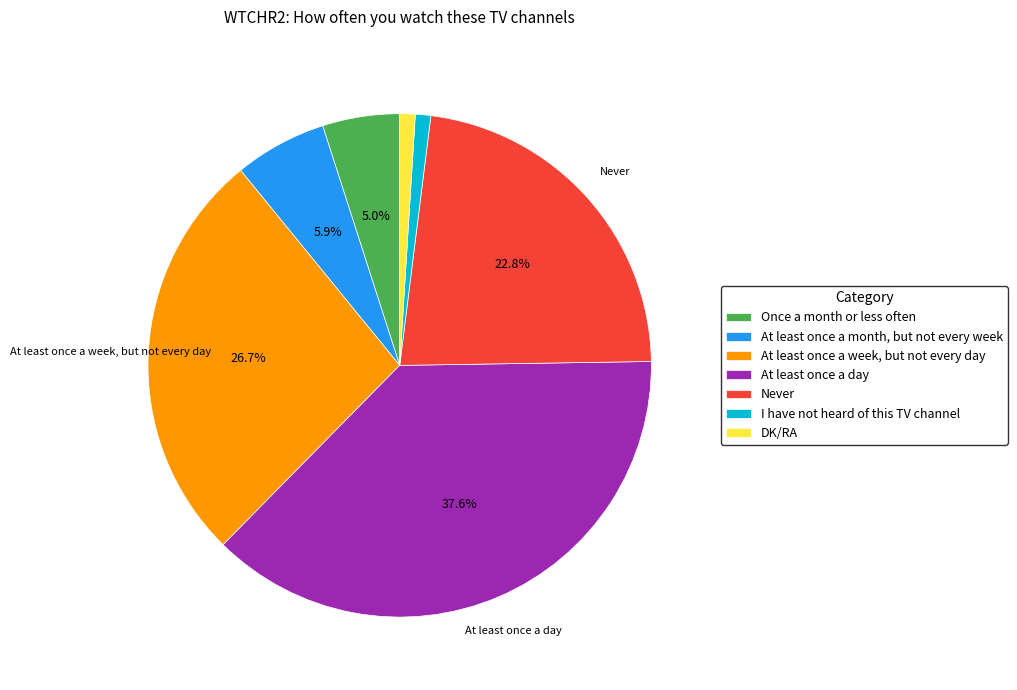

How many slices are in this pie chart?

7